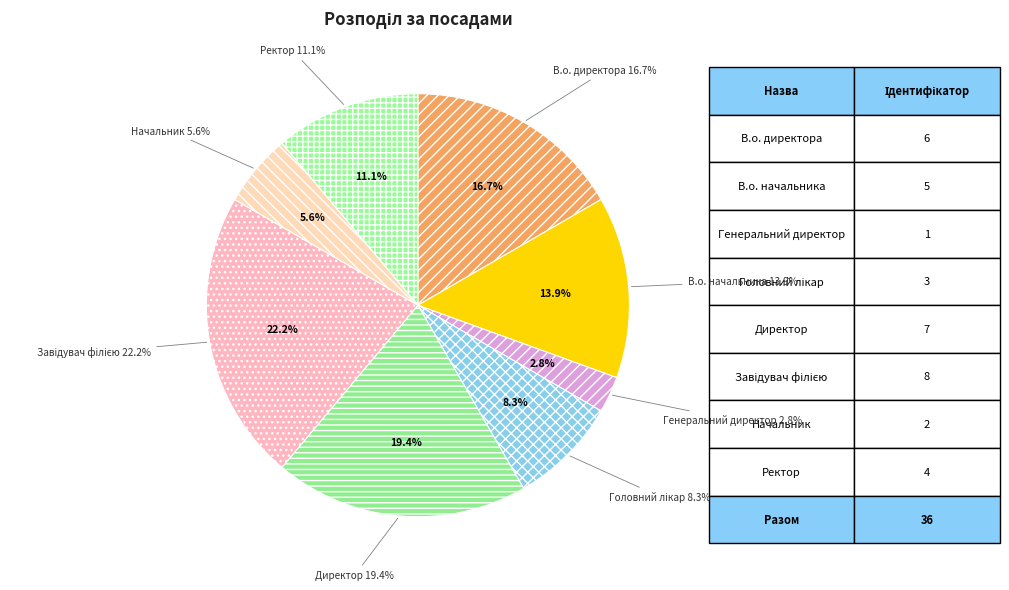

Which category has the smallest portion of the pie?

Генеральний директор